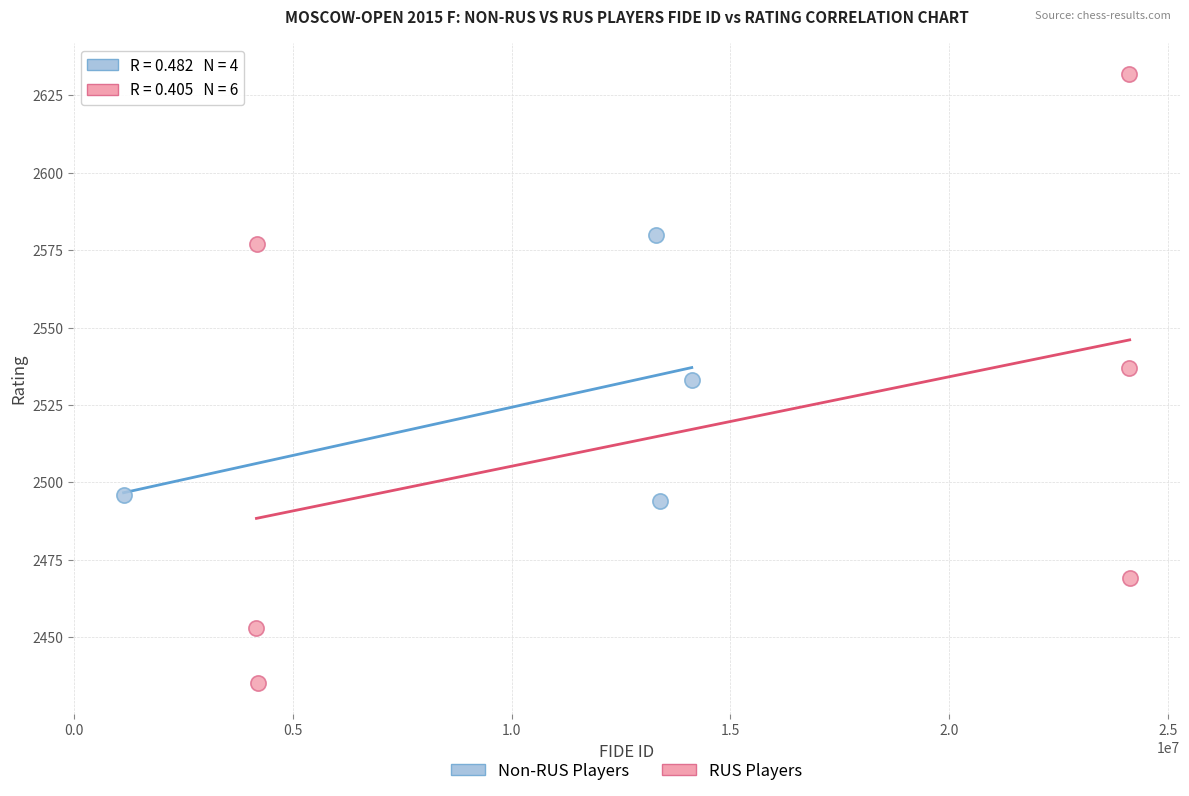

Which series has the largest Y range (max minus min)?

RUS Players